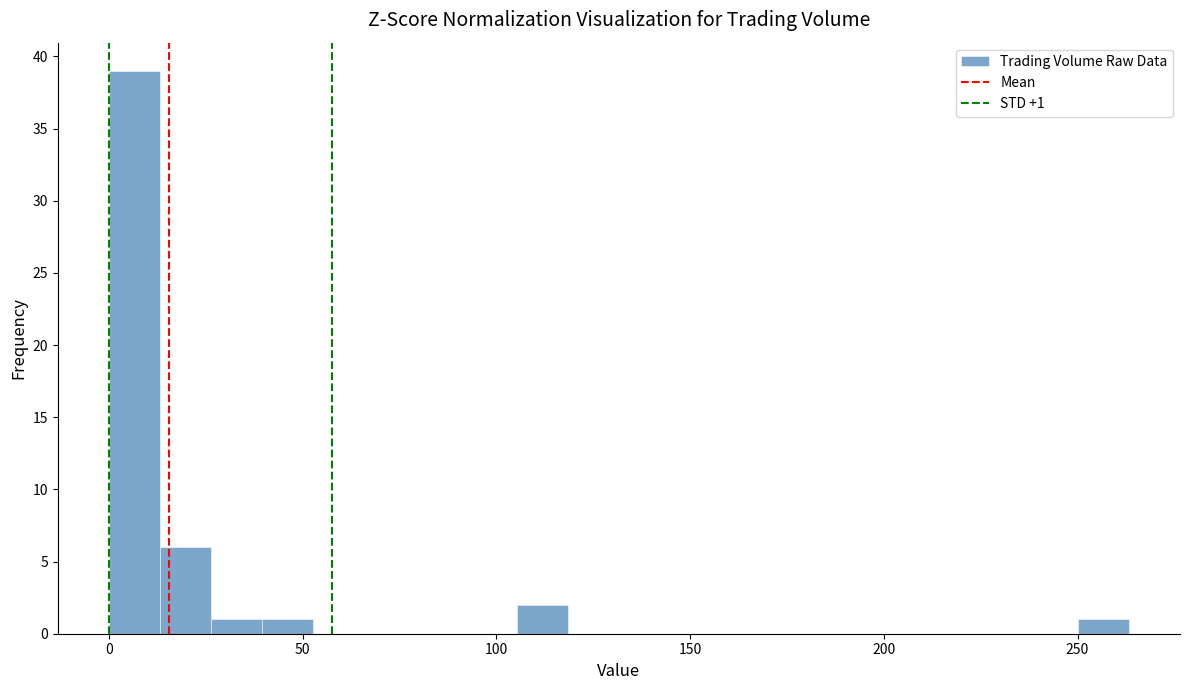

Read against the x-axis, roughly where is the centre of the tallest bar?

5